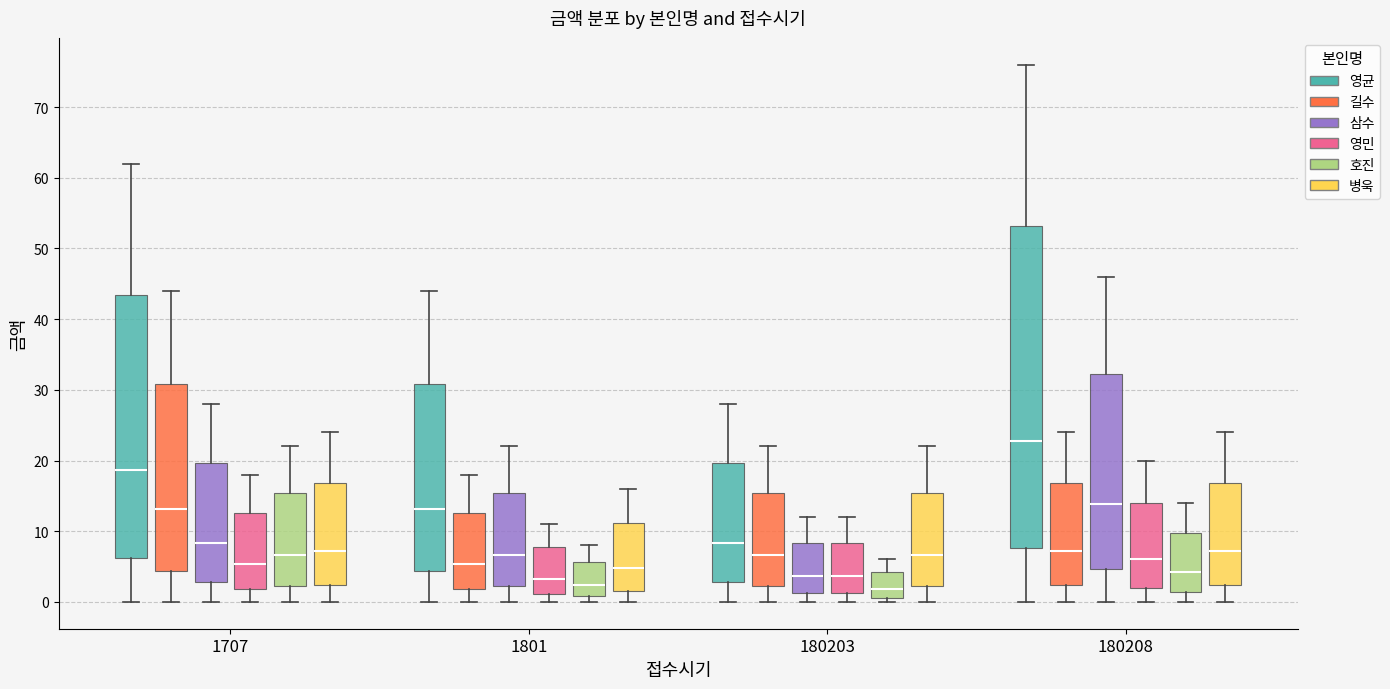

Where does the upper whisker of the box for 1801 (영민) end on the y-axis? The values are not printed on the chart, so give them approximately, as read against the axis.

11